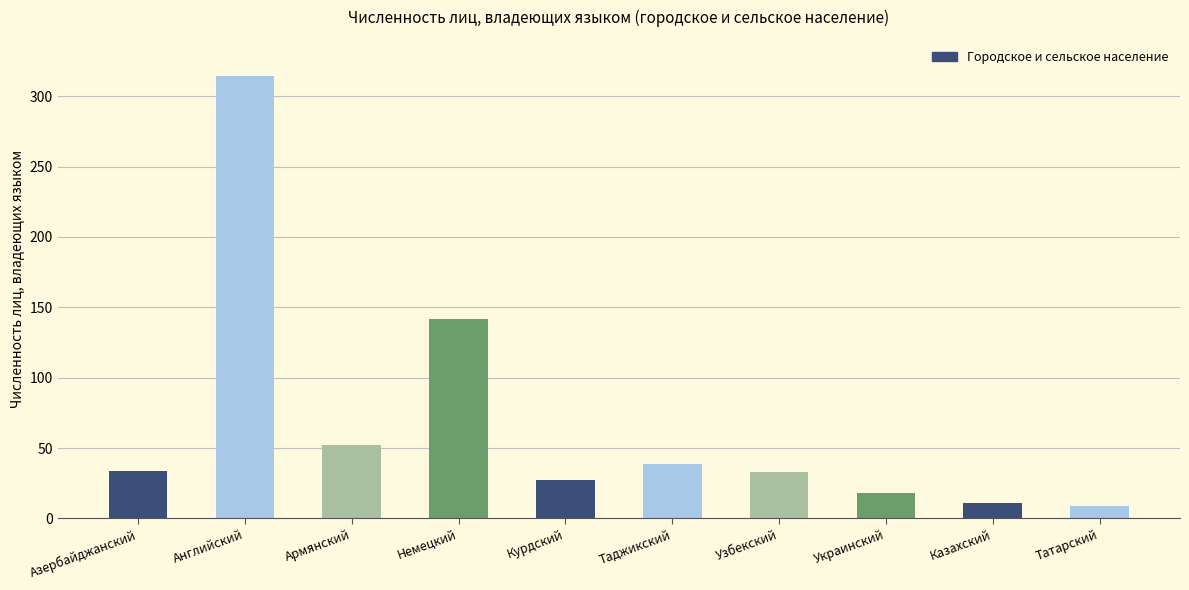

The value at Таджикский is 64. True or false?

False